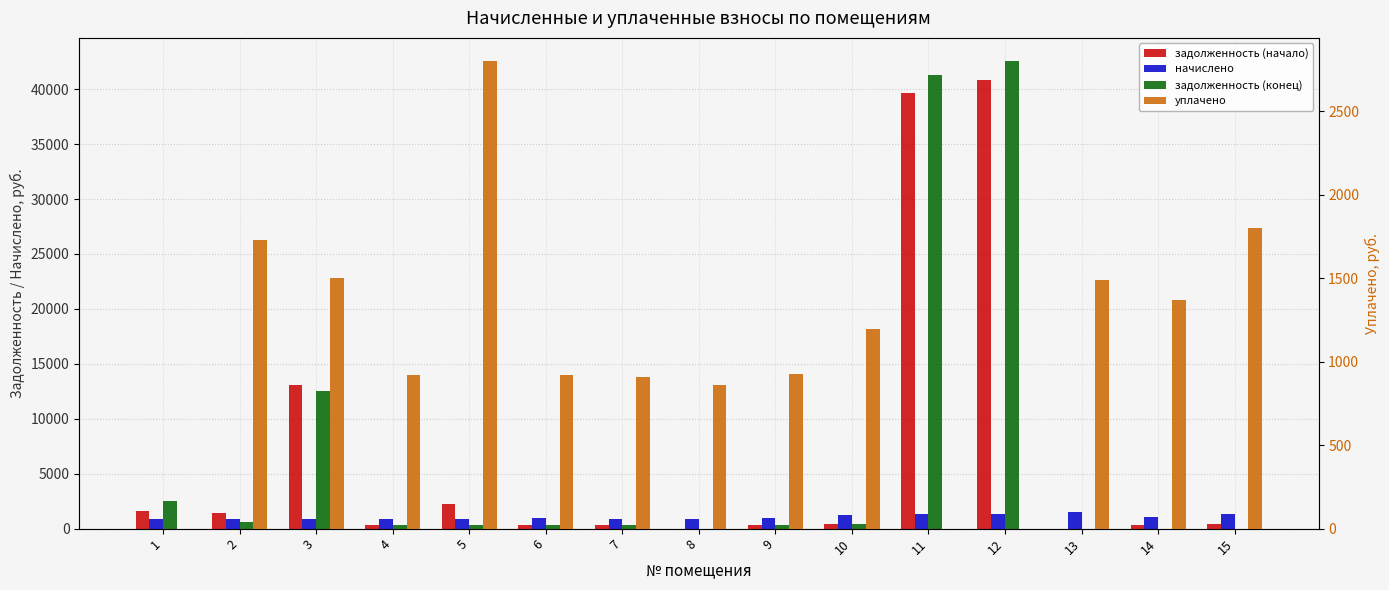

What is the sum of all начислено values?

15812.5